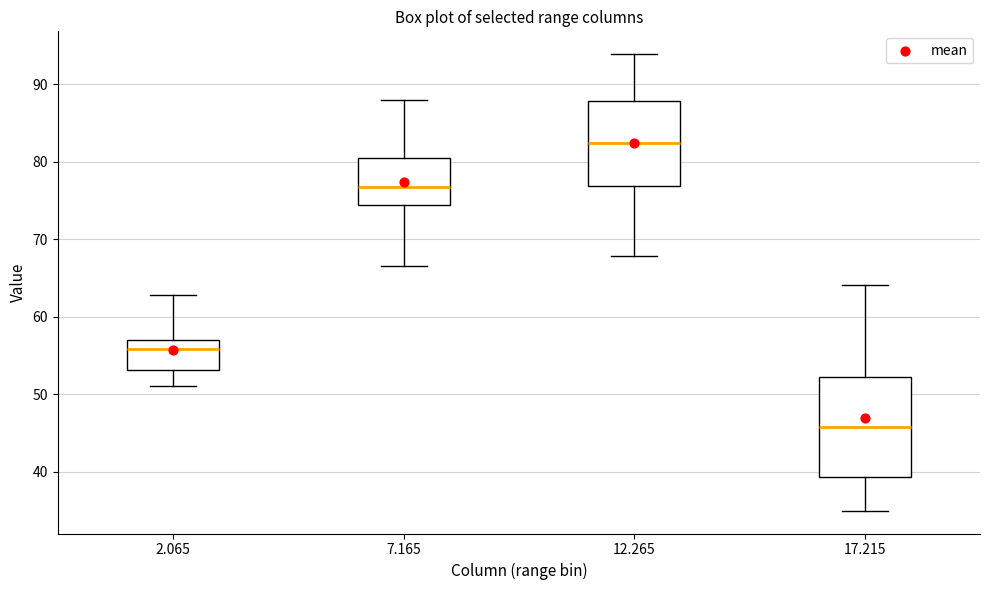

Reading left to right, transcribe this box plot: for each box, give where its median line is, the range the box spans, and where its two whiskers end, as read against the y-axis. The values are not printed on the chart, so give them approximately, as read against the axis.

2.065: median 56, box 53 to 57, whiskers 51 to 63
7.165: median 77, box 75 to 80, whiskers 67 to 88
12.265: median 82, box 77 to 88, whiskers 68 to 94
17.215: median 46, box 39 to 52, whiskers 35 to 64